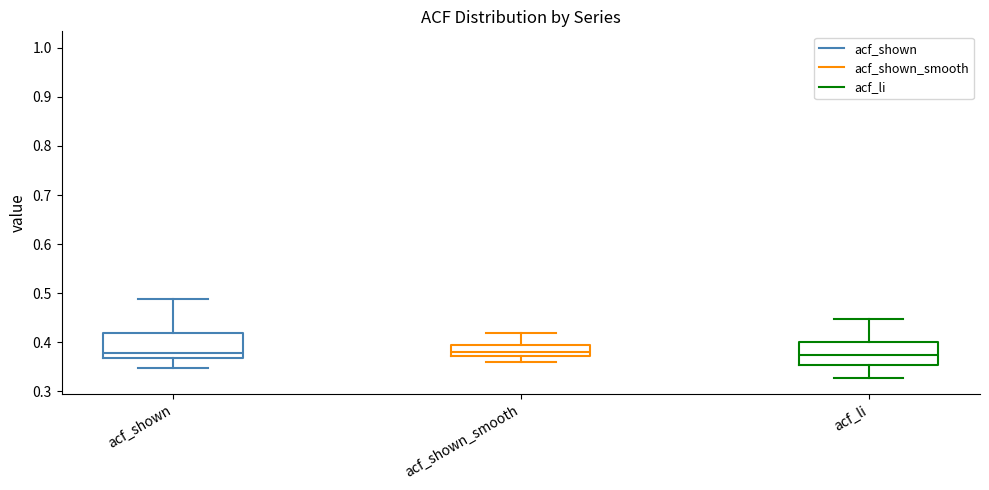

Reading left to right, transcribe this box plot: for each box, give where its median line is, the range the box spans, and where its two whiskers end, as read against the y-axis. The values are not printed on the chart, so give them approximately, as read against the axis.

acf_shown: median 0.38, box 0.37 to 0.42, whiskers 0.35 to 0.49
acf_shown_smooth: median 0.38, box 0.37 to 0.39, whiskers 0.36 to 0.42
acf_li: median 0.37, box 0.35 to 0.40, whiskers 0.33 to 0.45